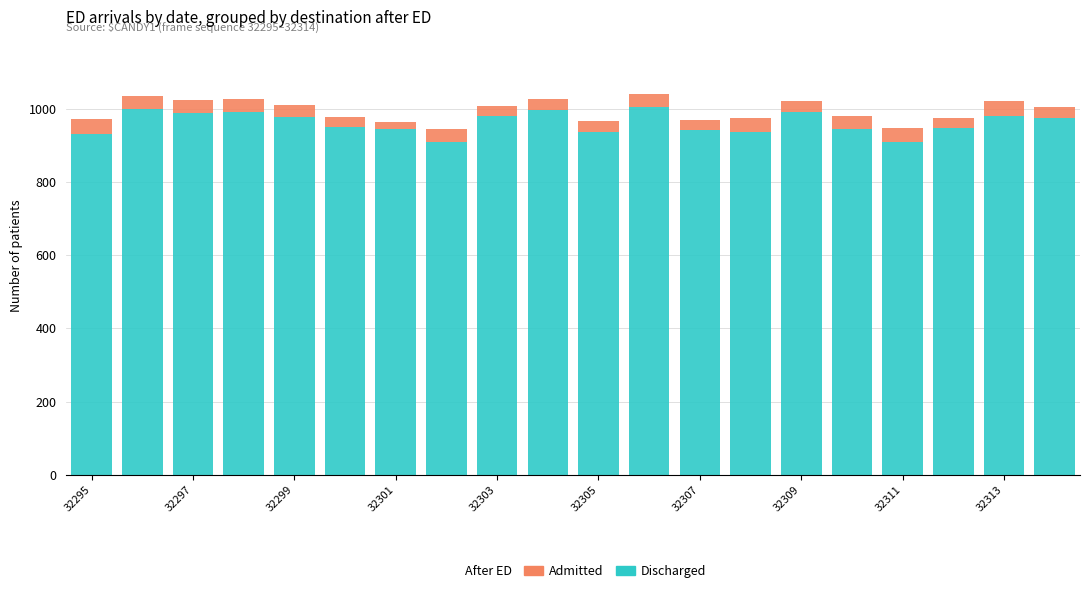

How many values in the Discharged series are below 974?

10